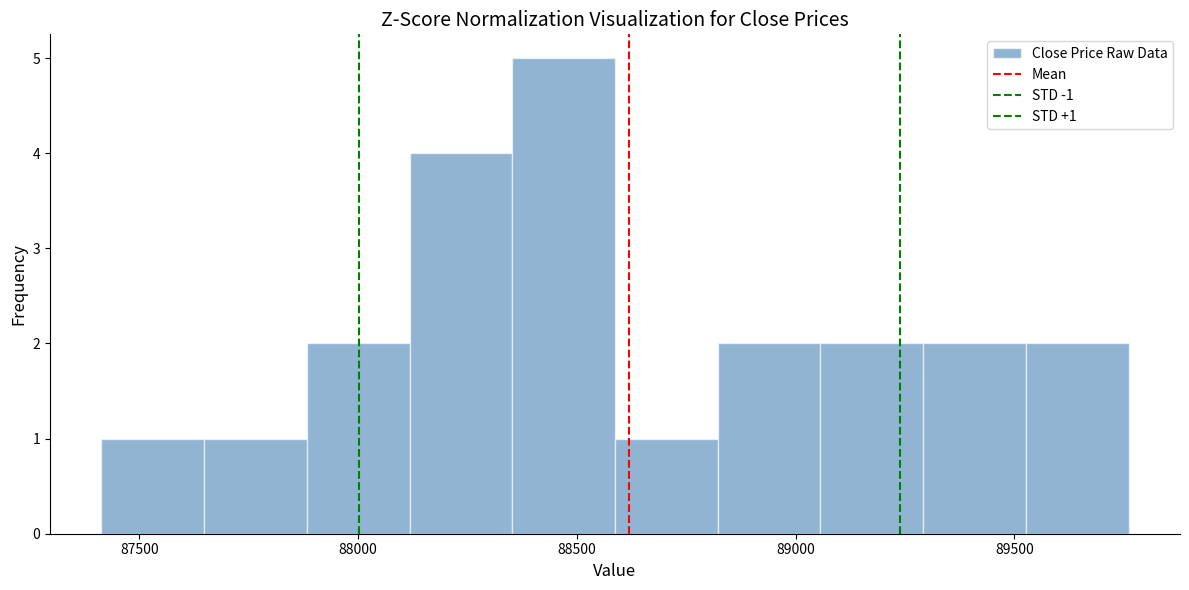

Over which range of the x-axis is the bar tallest?

88350 to 88600